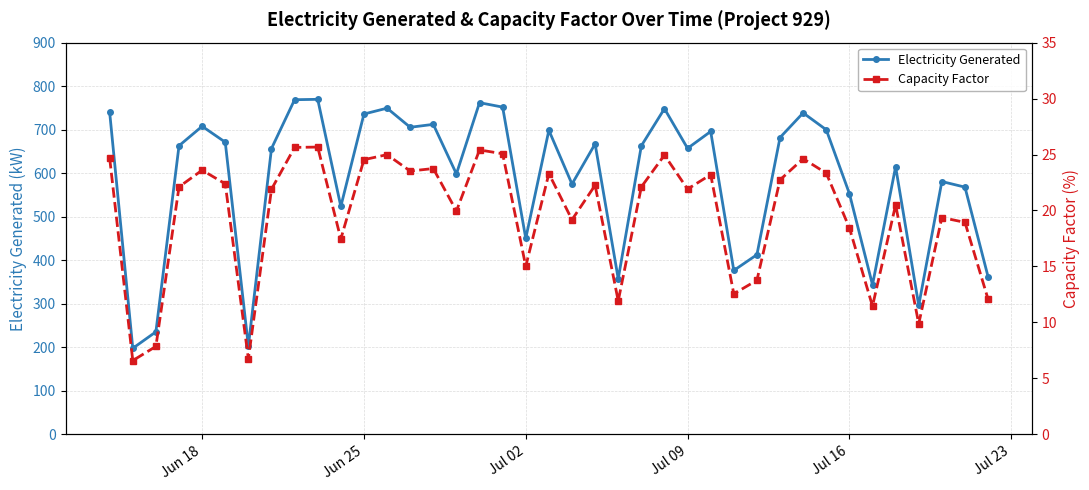

True or false: Electricity Generated has more than 2 interior local peaks.

True